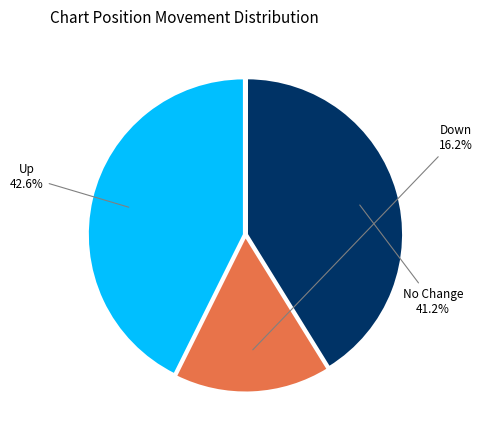

Count the number of slices in the pie.

3